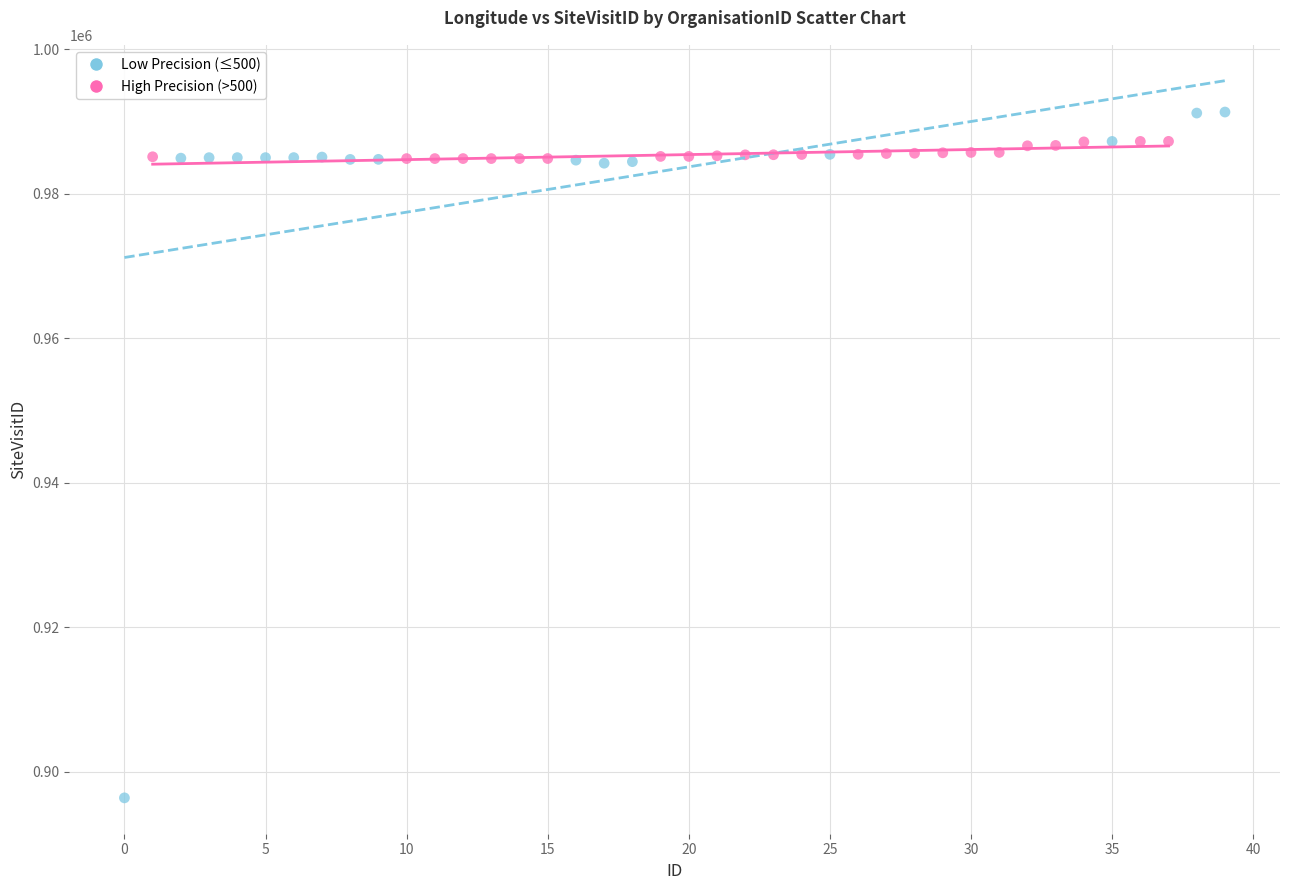

Which series reaches the minimum Y coordinate?

Low Precision (≤500)